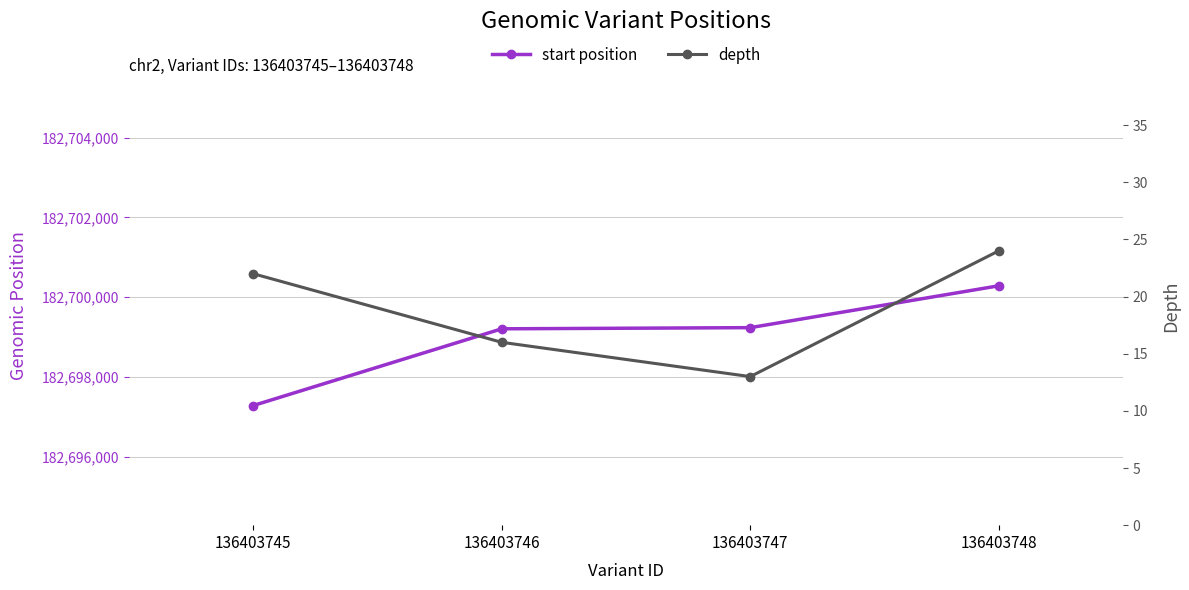

True or false: start position and depth cross at least once.

False